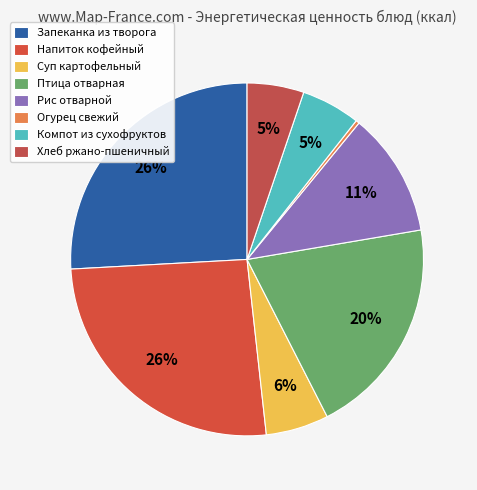

What percentage do Компот из сухофруктов and Запеканка из творога together represent?

31.3%